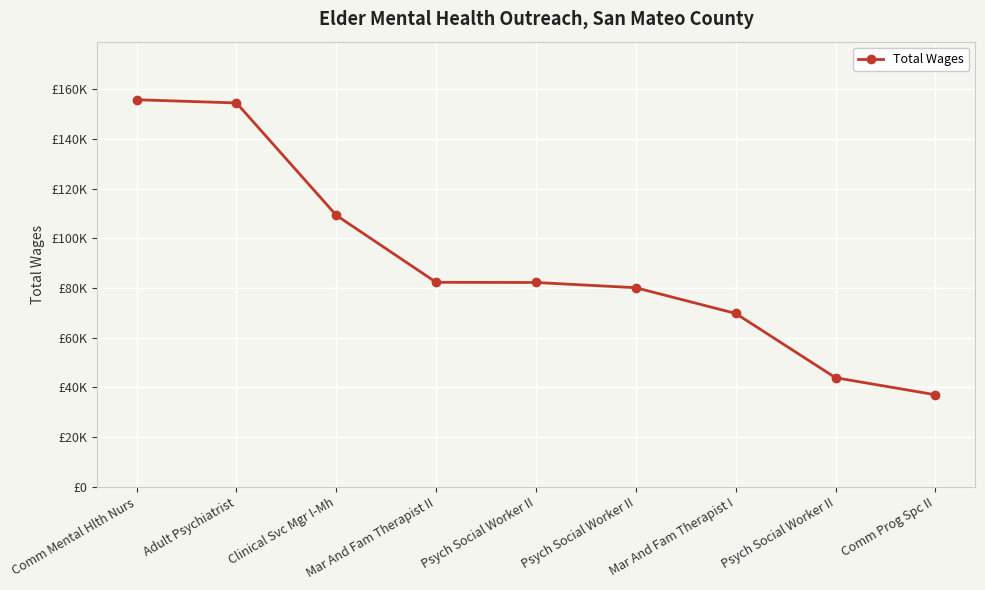

What is the minimum value shown in the chart?

37076